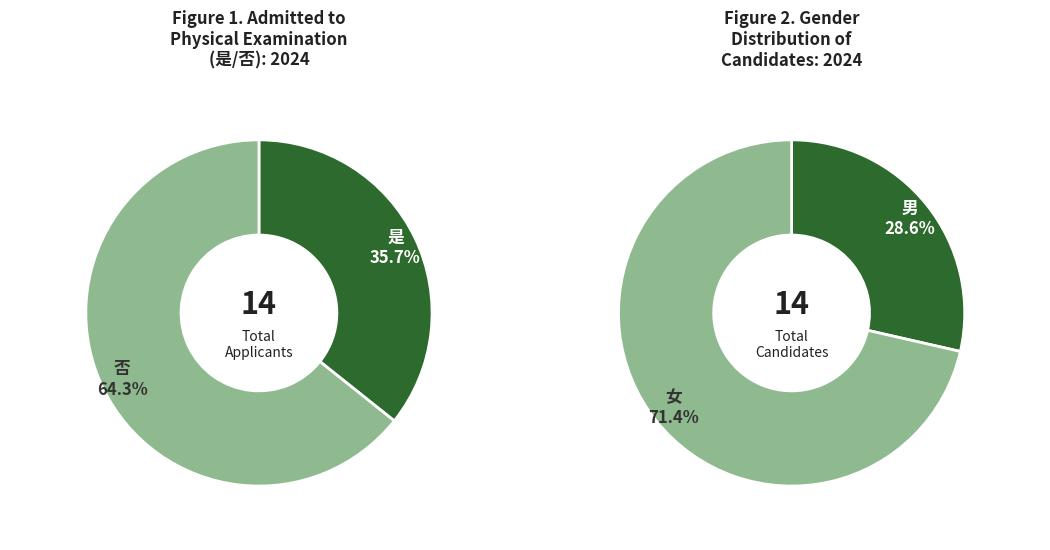

Is it true that 否 is 71% of the pie?

False